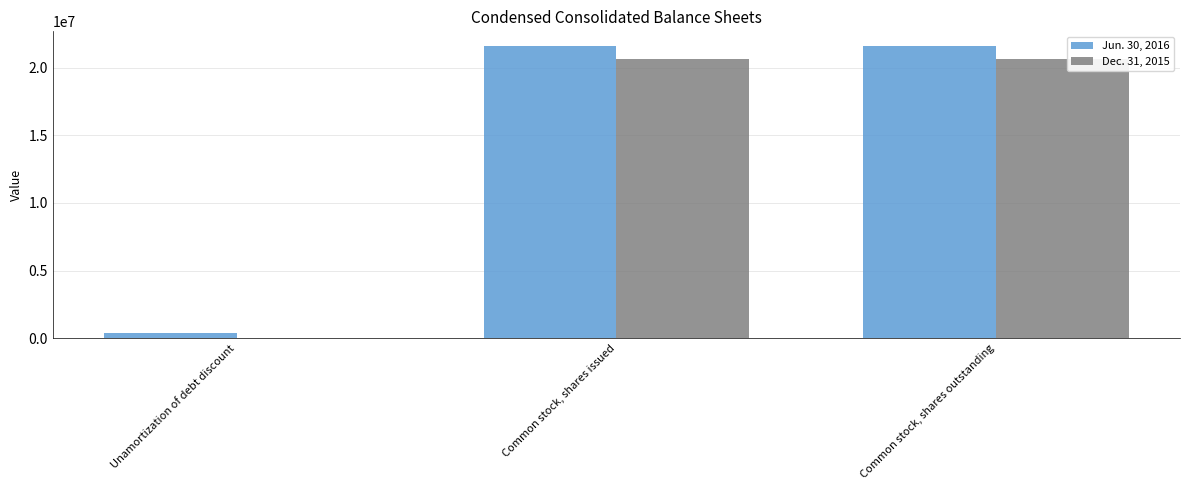

What is the greatest value displayed?

21620000